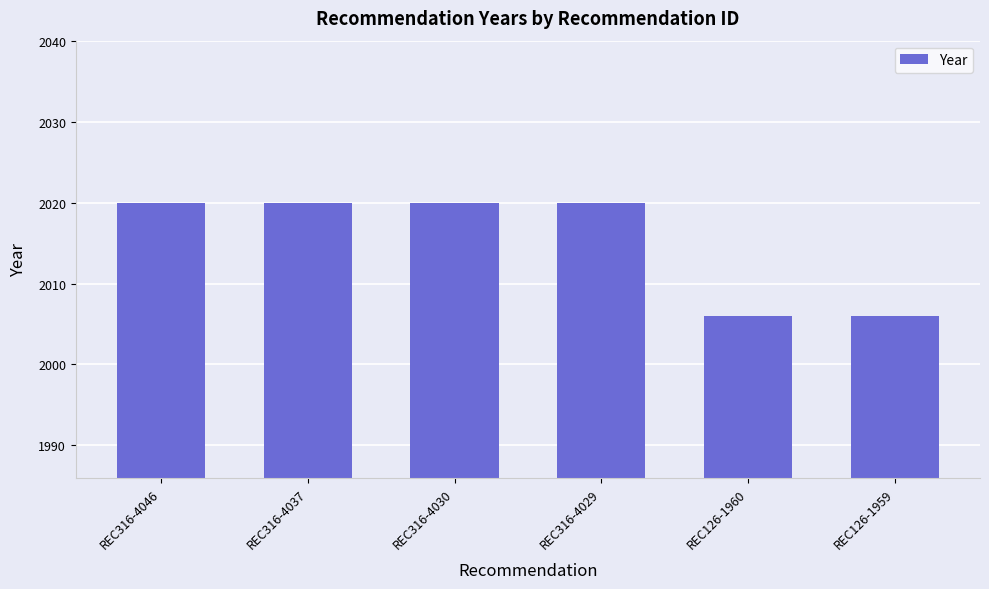

What is the minimum value shown in the chart?

2006